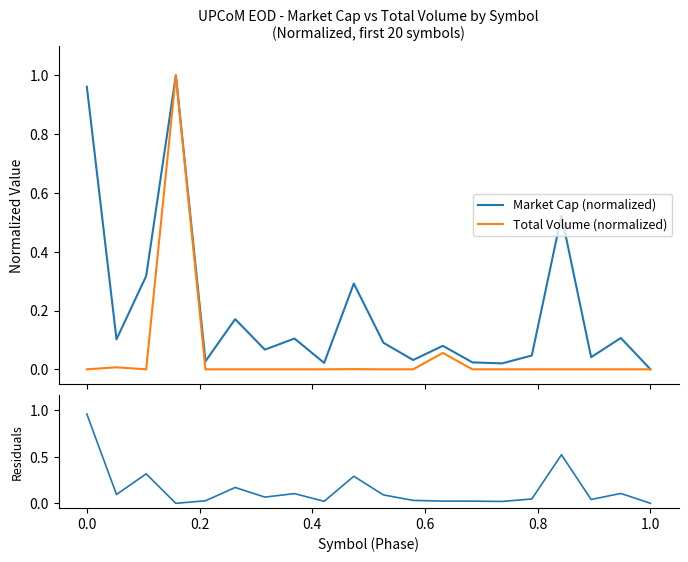

What is the sum of all Market Cap (normalized) values?

4.0